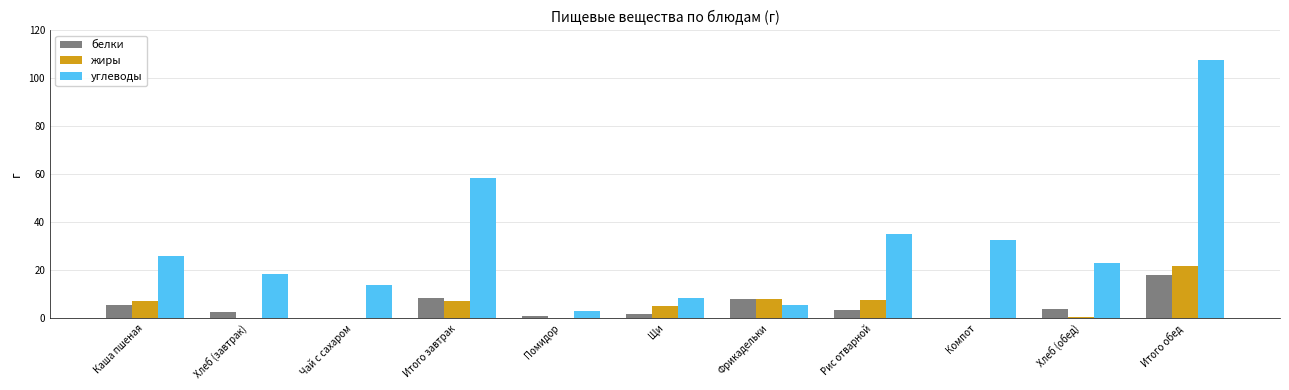

Between Итого завтрак and Щи, which series saw the biggest shift?

углеводы